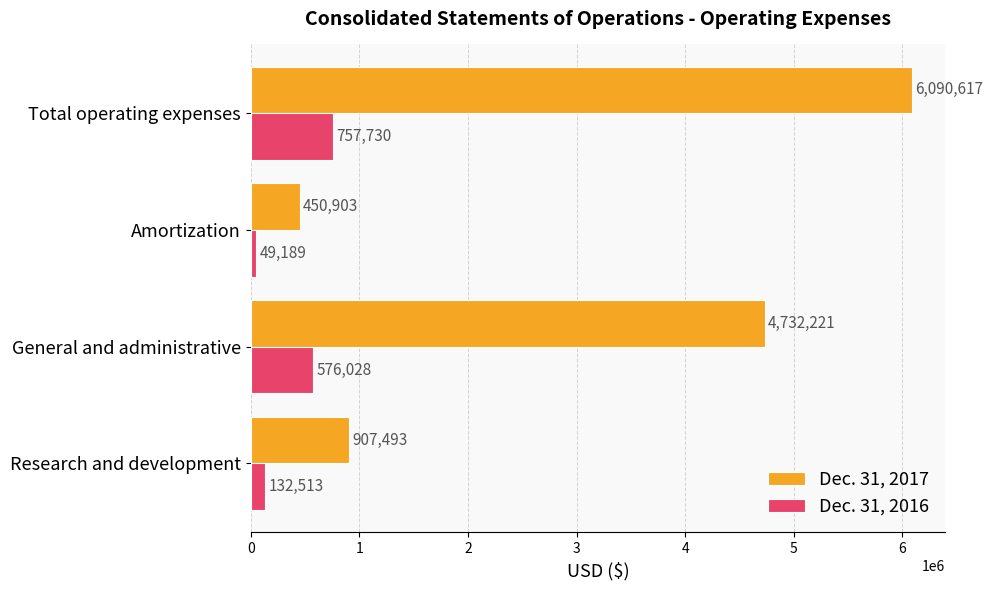

Which series changed the most between General and administrative and Amortization?

Dec. 31, 2017